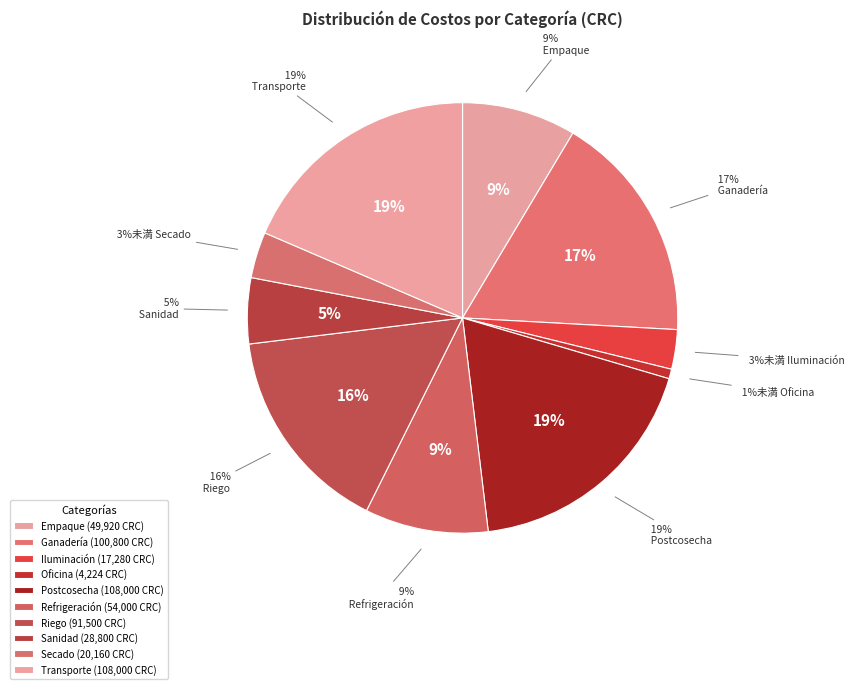

To the nearest percent, what is the average slice percentage?

10%